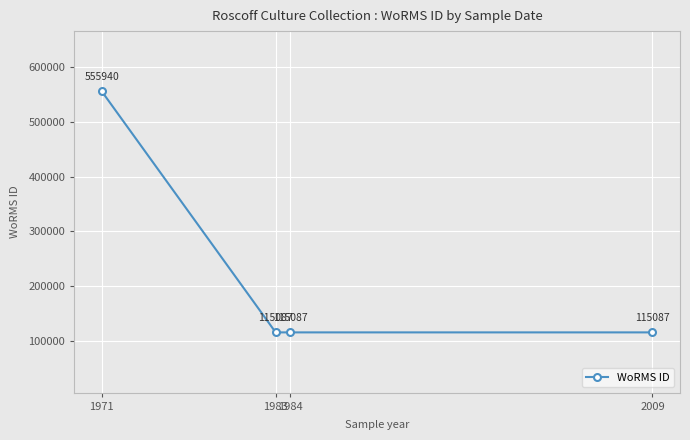

How many data points are above 115087?

1